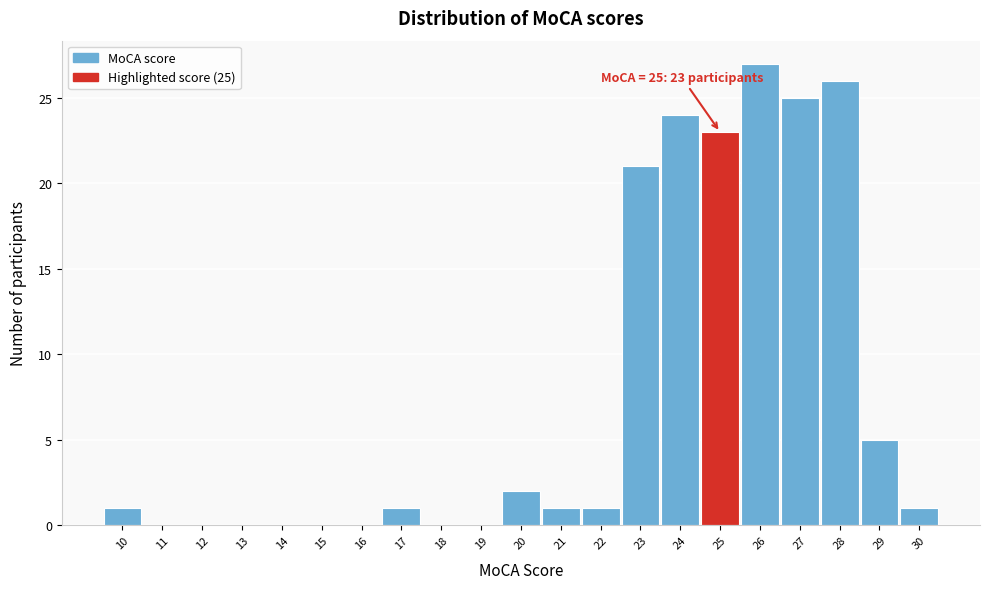

Which range on the x-axis has the tallest bar?

25.5 to 26.5